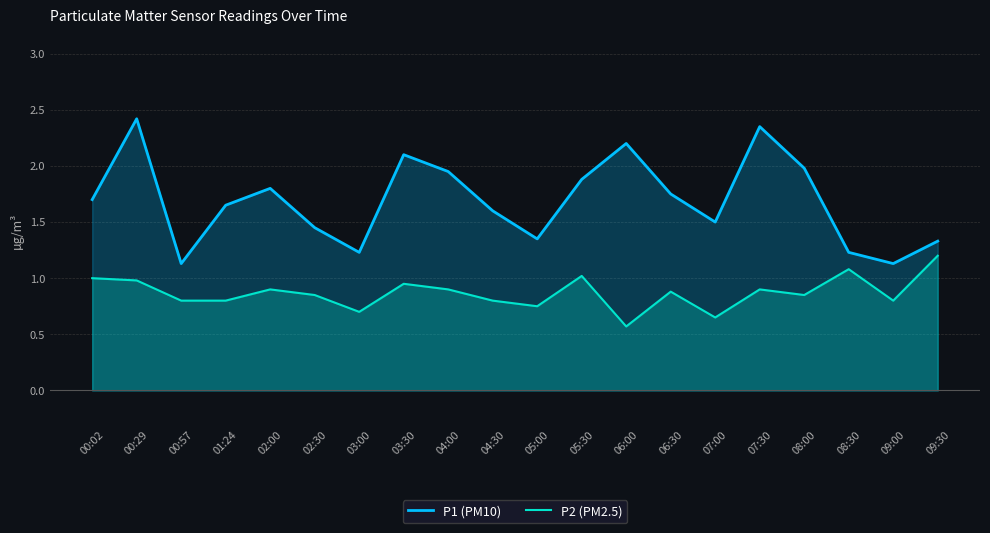

Where is the first local minimum for P2 (PM2.5)?

03:00